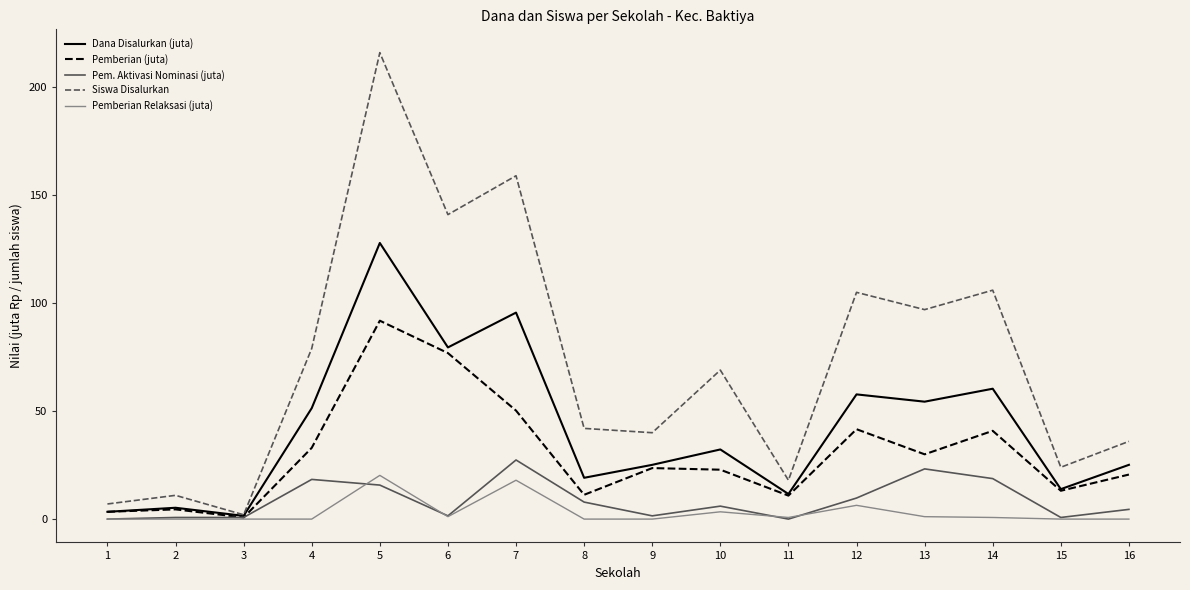

Which category has the highest value in the Pemberian (juta) series?

5